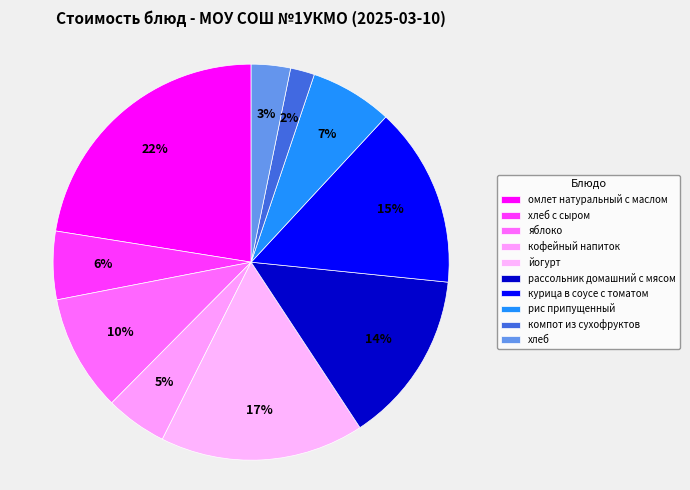

Count the number of slices in the pie.

10